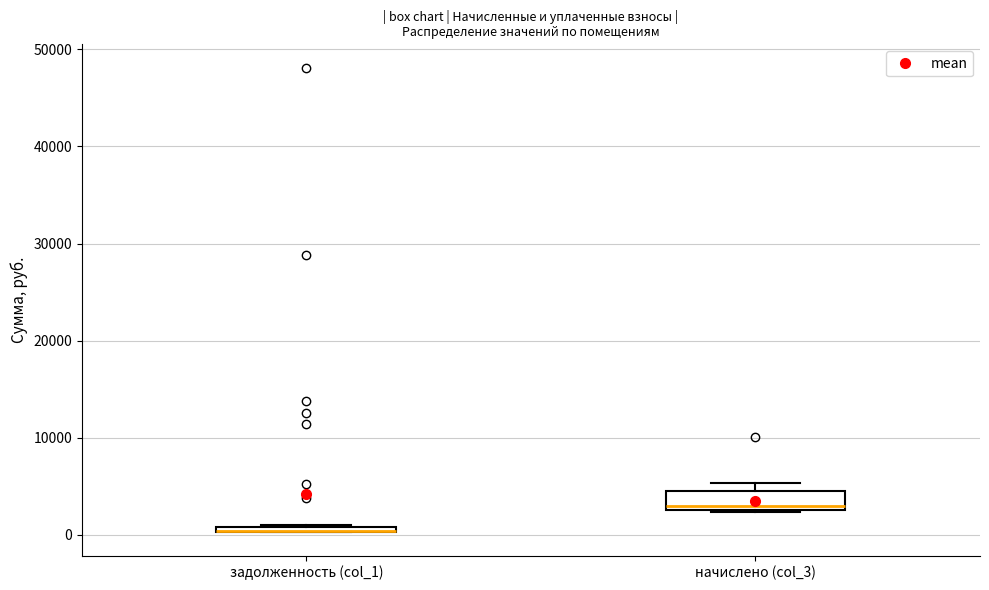

Where is the lower edge of the box for задолженность (col_1) on the y-axis? The values are not printed on the chart, so give them approximately, as read against the axis.

0